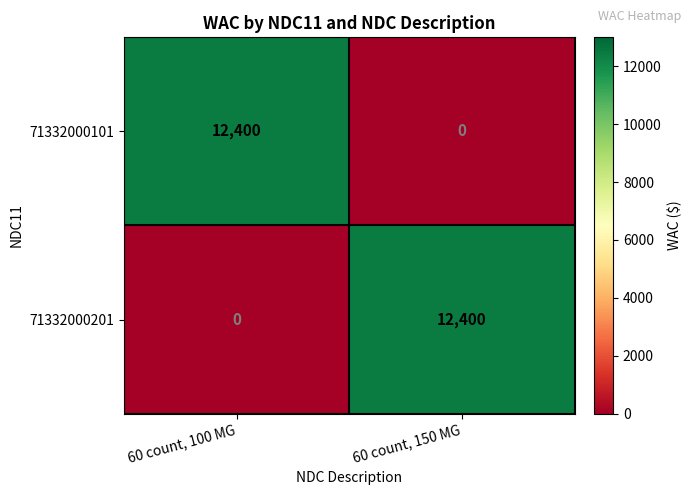

What is the total value across all series at 60 count, 150 MG?

12400